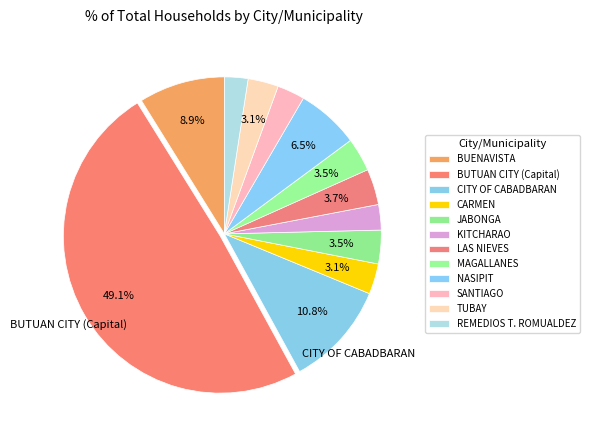

What portion of the pie excludes LAS NIEVES?

96.3%